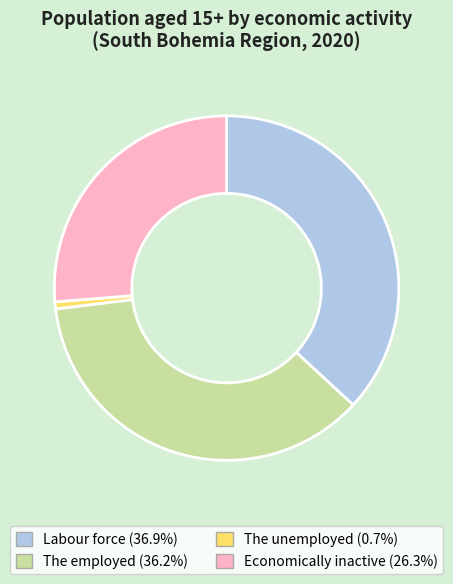

Which category has the biggest portion of the pie?

Labour force